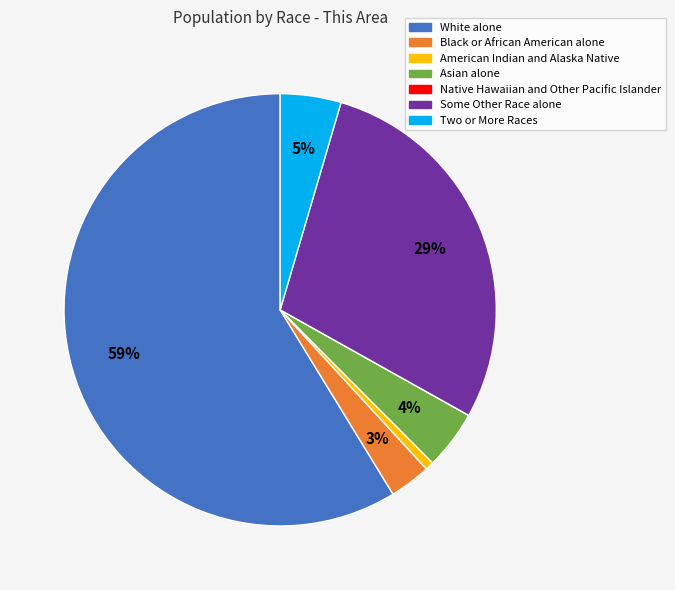

To the nearest percent, what percentage of the pie is Some Other Race alone?

29%